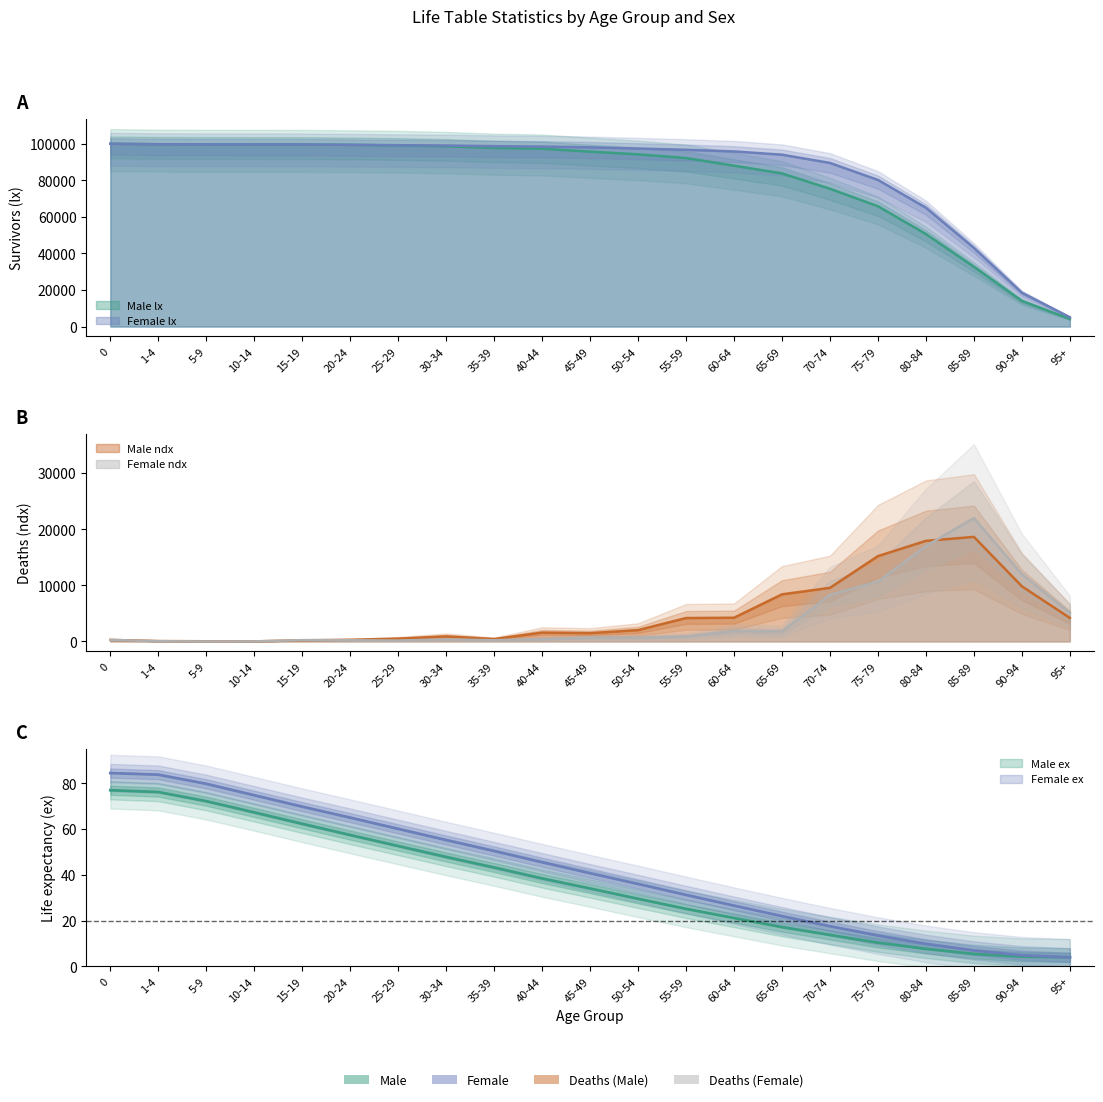

What position from the right is 90-94?

2